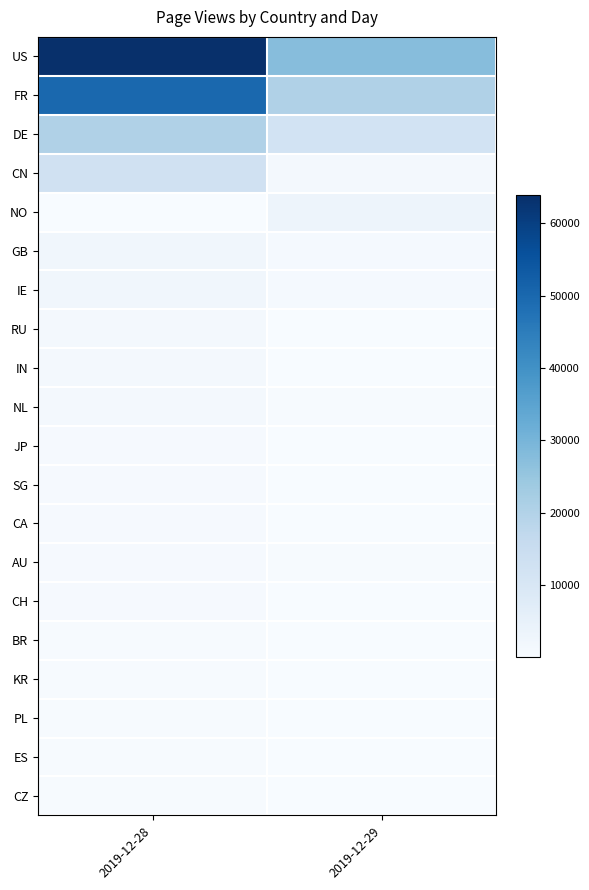

Which label corresponds to the largest value in the chart?

2019-12-28